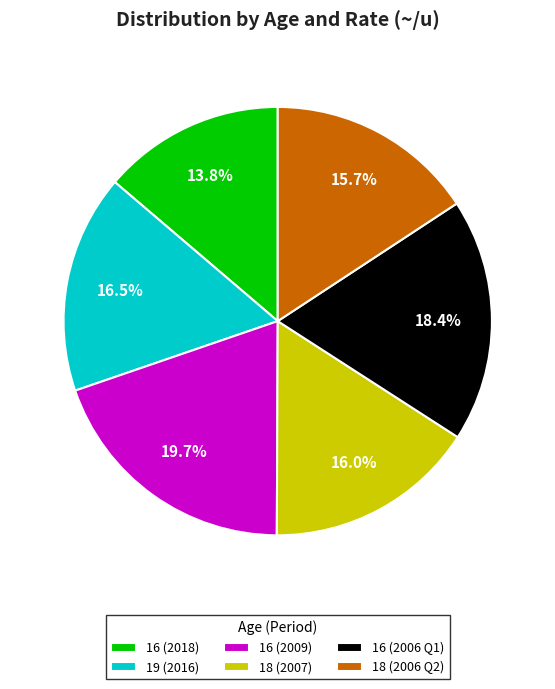

What percentage is NOT represented by 16 (2006 Q1)?

81.6%